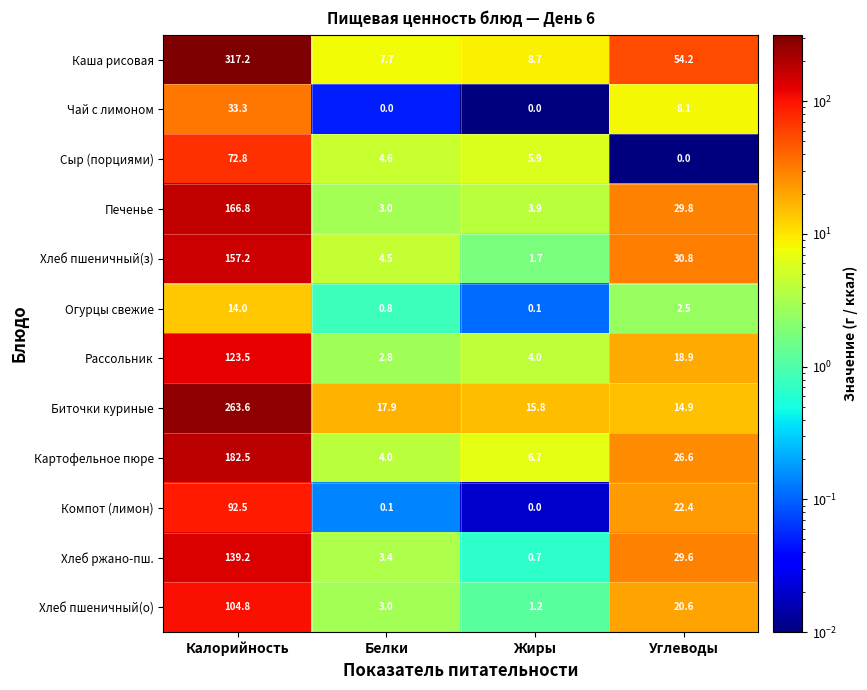

At which label does Компот (лимон) reach its peak?

Калорийность